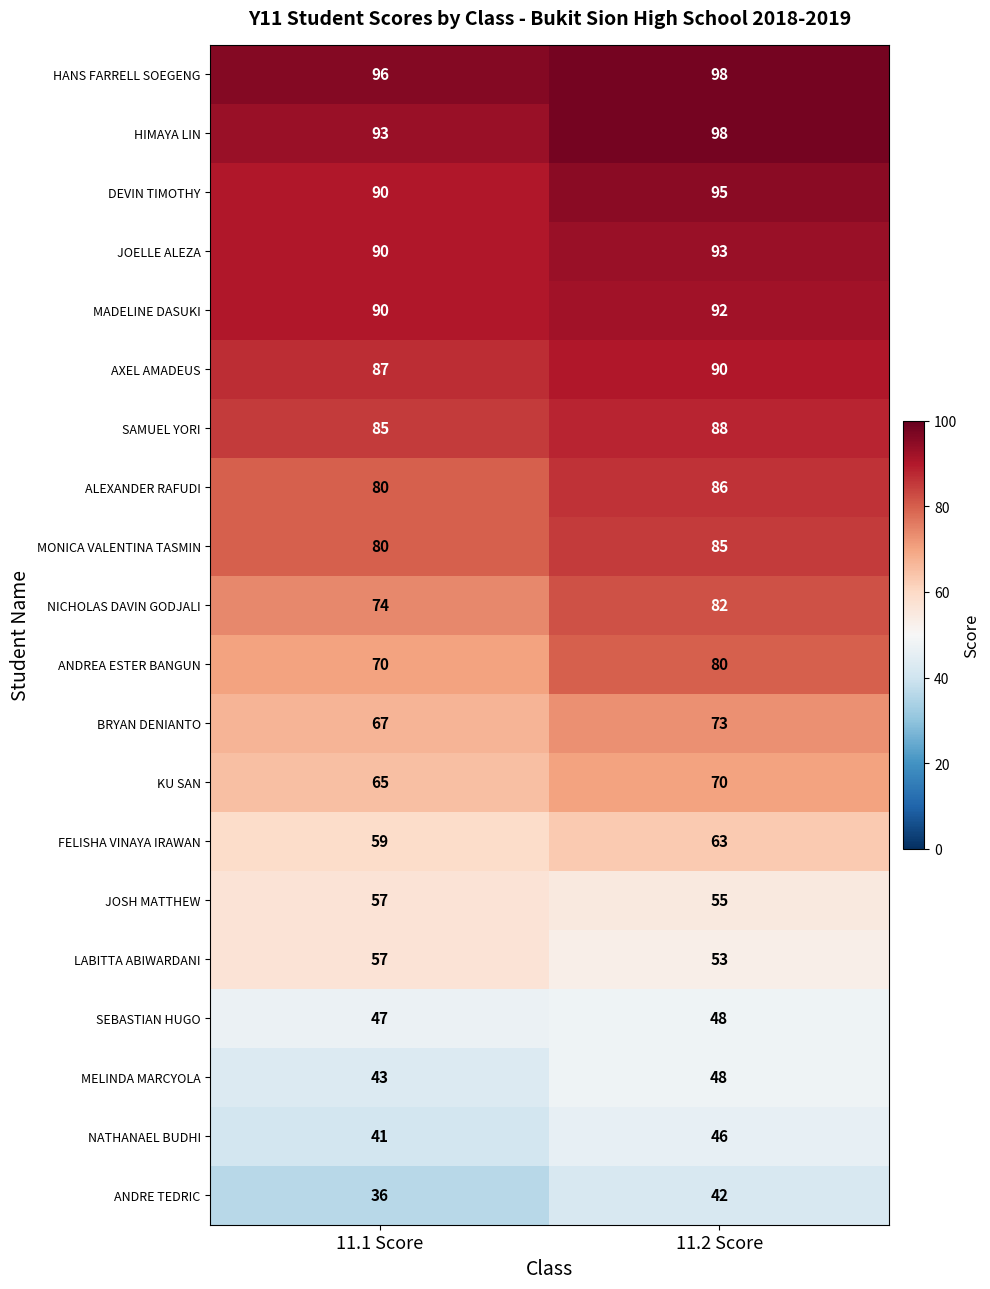

Read the FELISHA VINAYA IRAWAN value at 11.1 Score.

59